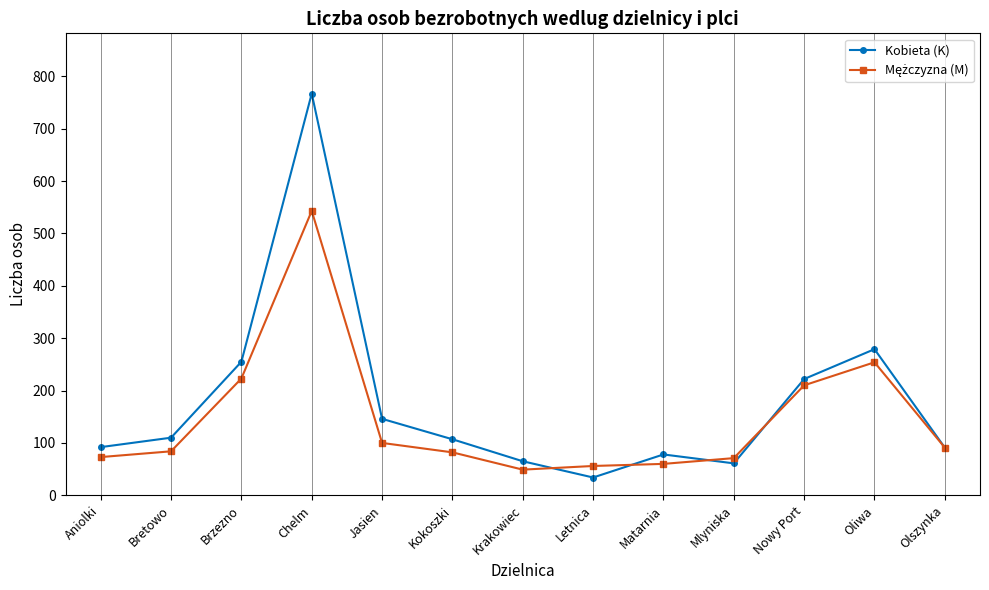

What is the total value across all series at Krakowiec?

114